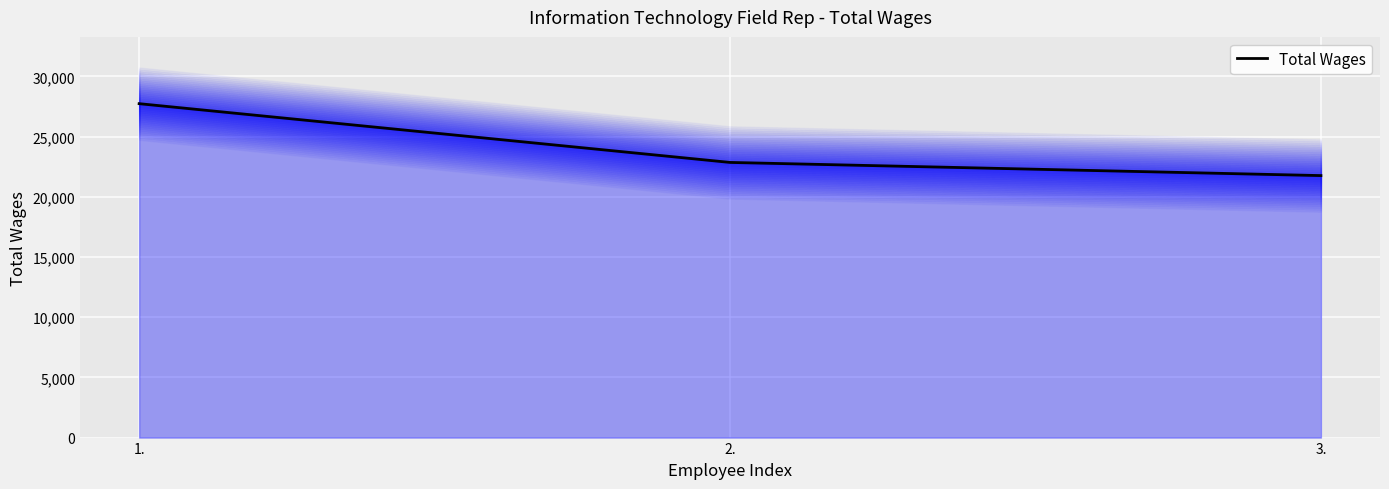

What is the label of the 3rd point from the left?

3.